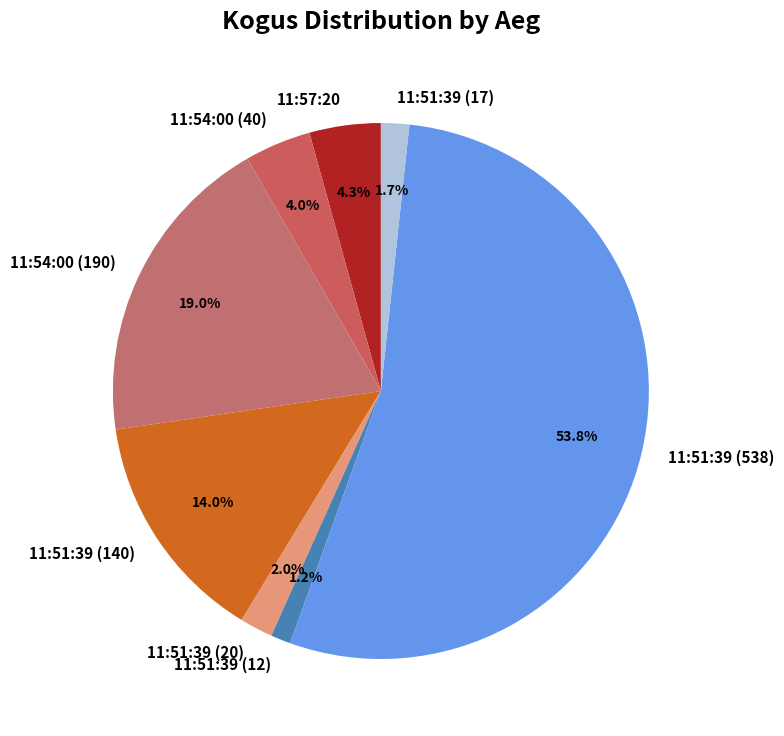

What percentage do 11:57:20 and 11:51:39 (538) together represent?

58.1%